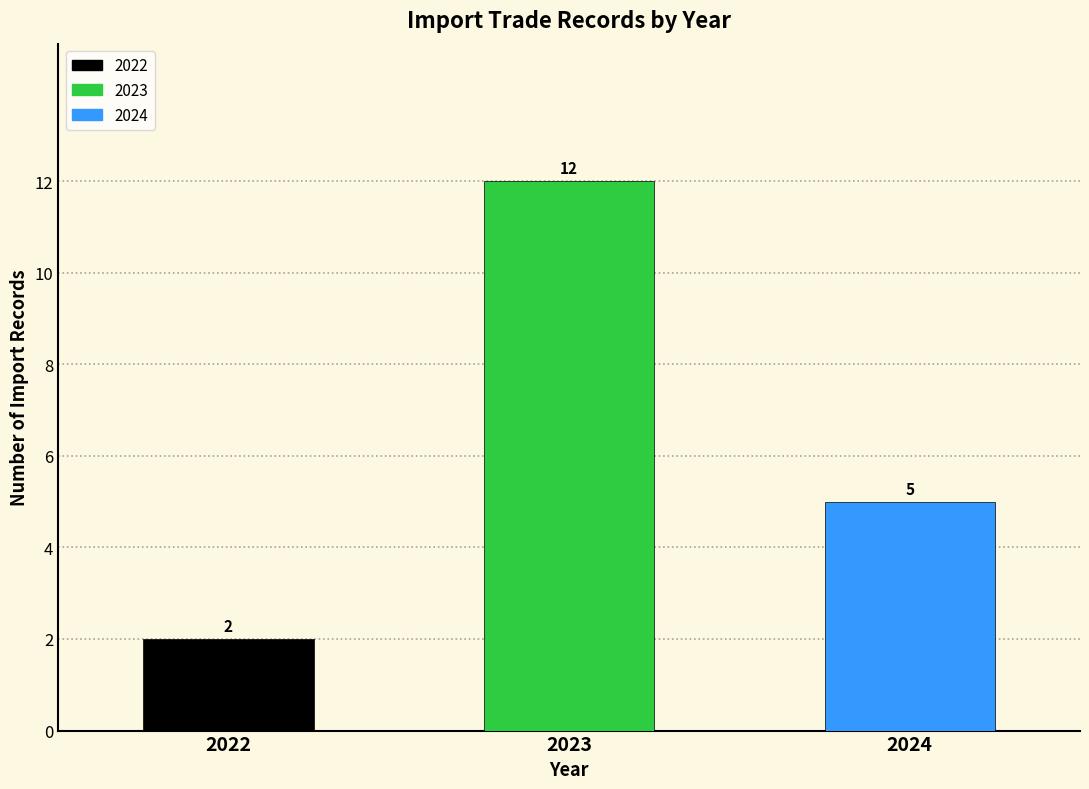

Reading right to left, list all the values displayed in this chart.

5	12	2